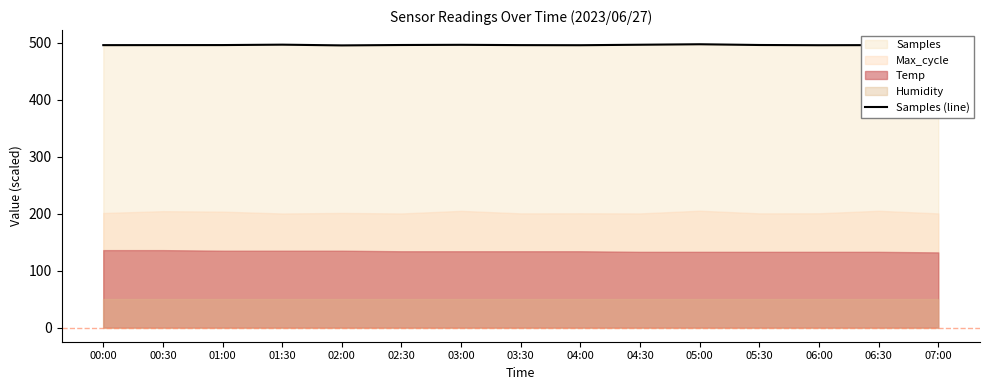

What is the value of the 1st point from the left?

496.0